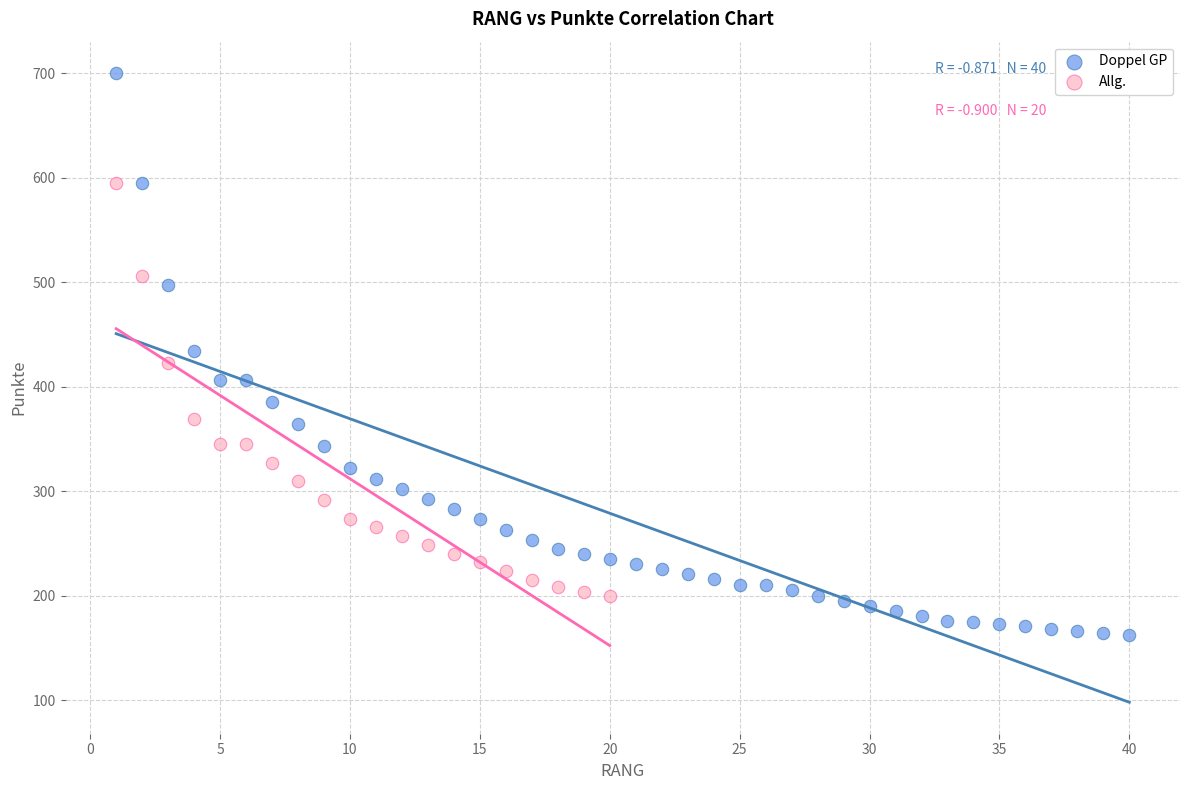

Which series reaches the minimum Y coordinate?

Doppel GP